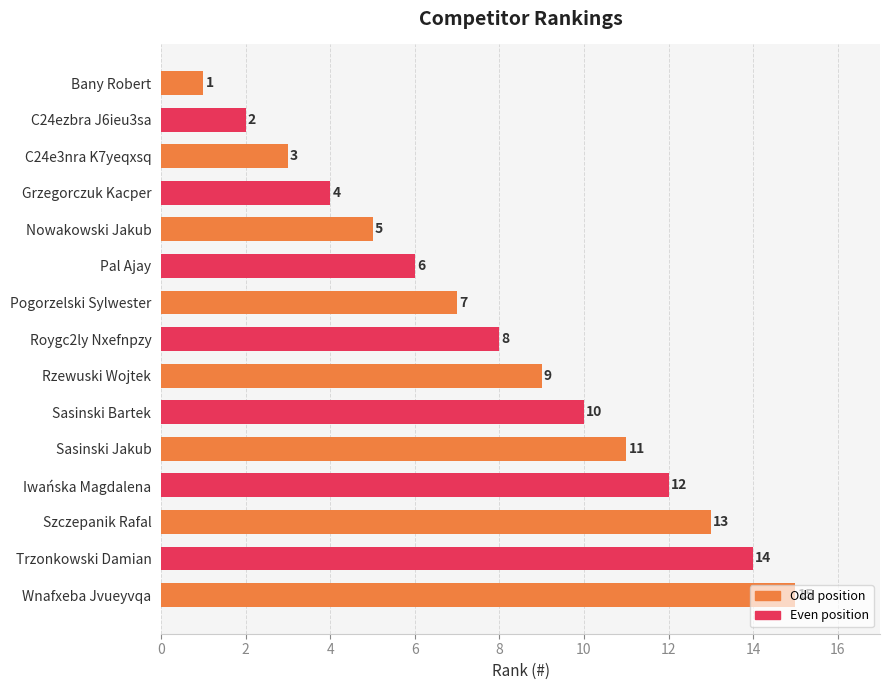

What is the difference between the maximum and second lowest values?

13